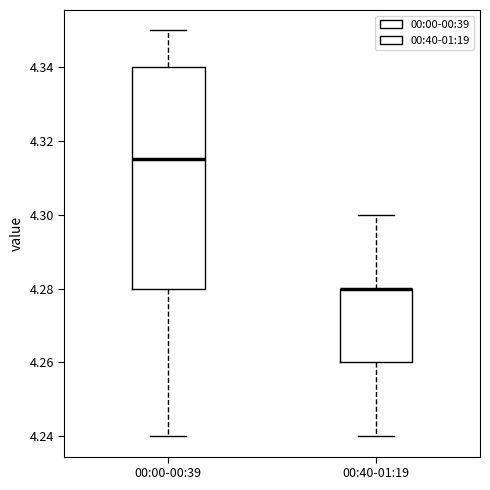

Reading left to right, read every box against the y-axis: the position of its median line, the range the box covers, and the ends of its whiskers. The values are not printed on the chart, so give them approximately, as read against the axis.

00:00-00:39: median 4.316, box 4.280 to 4.340, whiskers 4.240 to 4.350
00:40-01:19: median 4.280 (drawn on the box's upper edge), box 4.260 to 4.280, whiskers 4.240 to 4.300